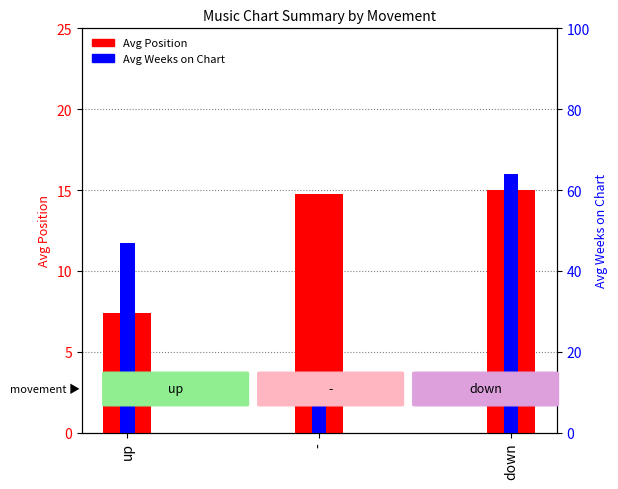

Reading left to right, what are all the values shown in this chart?

Avg Position: up=7.4	-=14.8	down=15.0
Avg Weeks on Chart: up=11.8	-=3.5	down=16.0